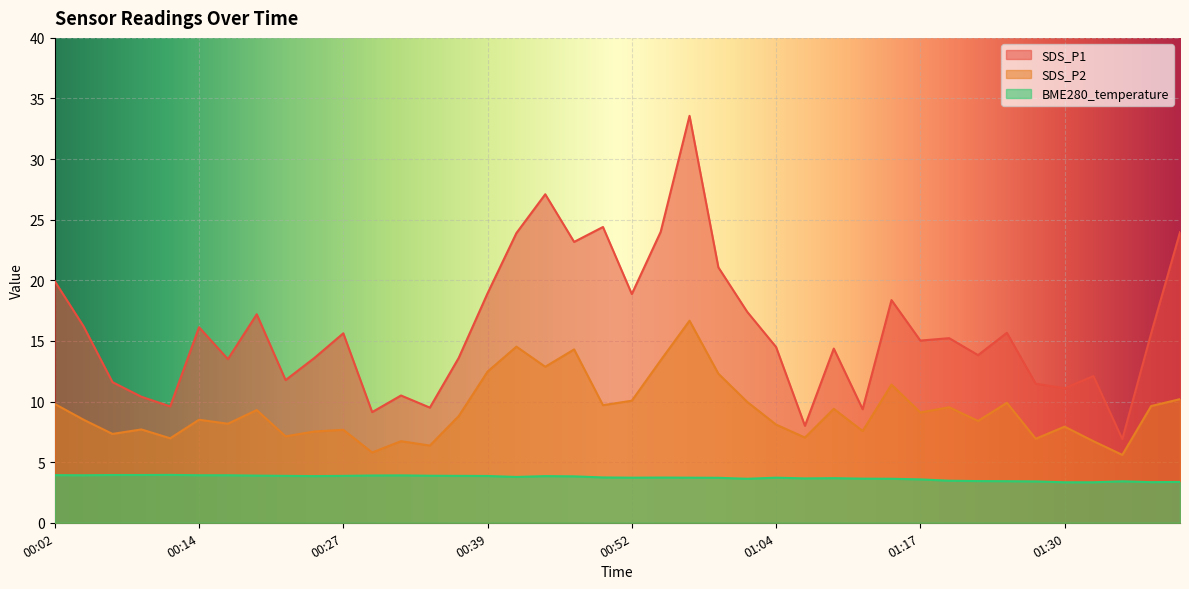

True or false: SDS_P1 and BME280_temperature intersect in this chart.

False